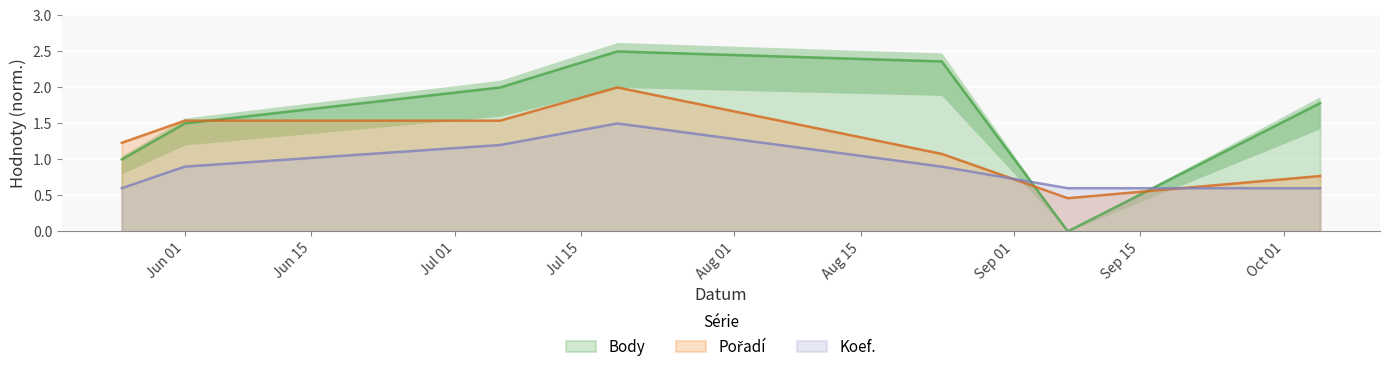

How many interior local peaks does the Koef. series have?

1